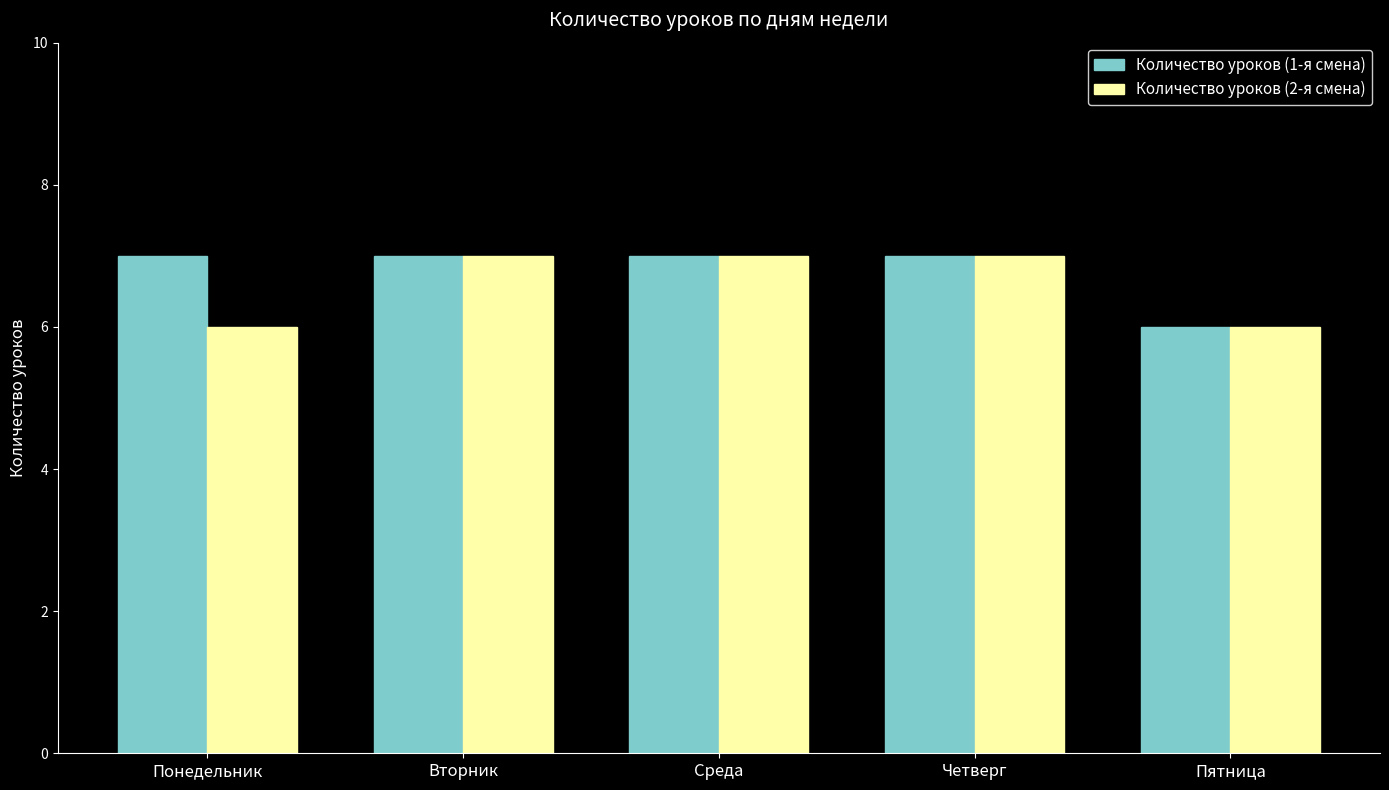

Reading right to left, what are all the values shown in this chart?

Количество уроков (1-я смена): 6	7	7	7	7
Количество уроков (2-я смена): 6	7	7	7	6